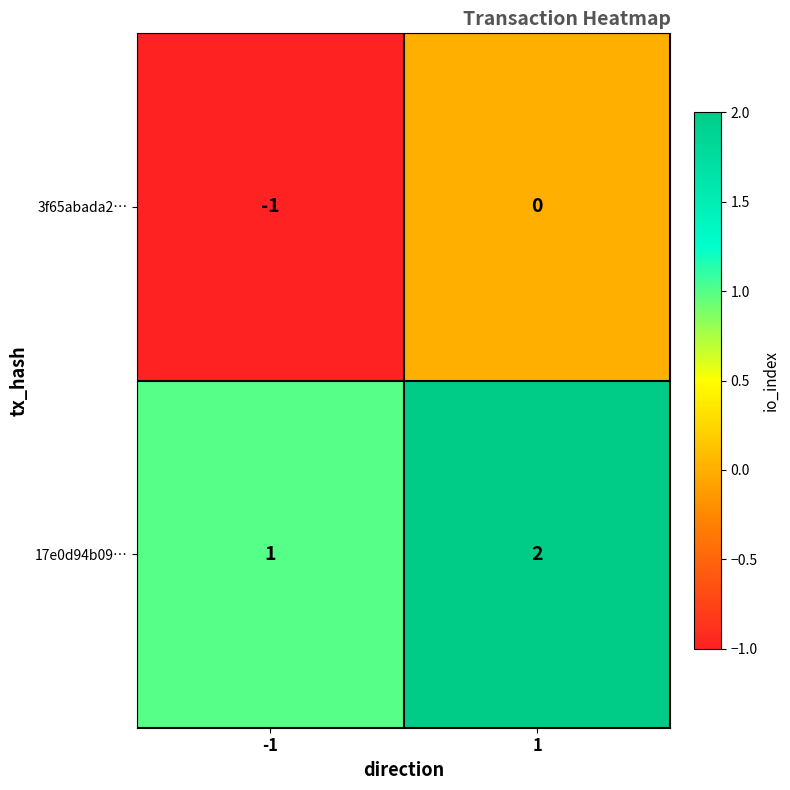

Which label corresponds to the smallest value in the chart?

-1